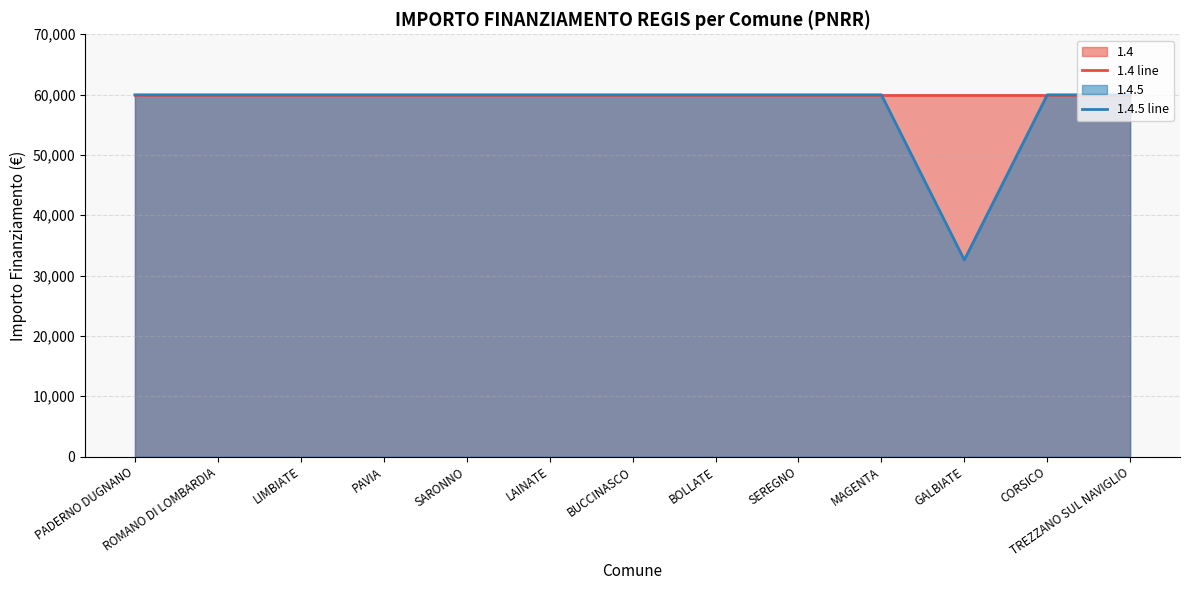

How many series are shown in this chart?

2